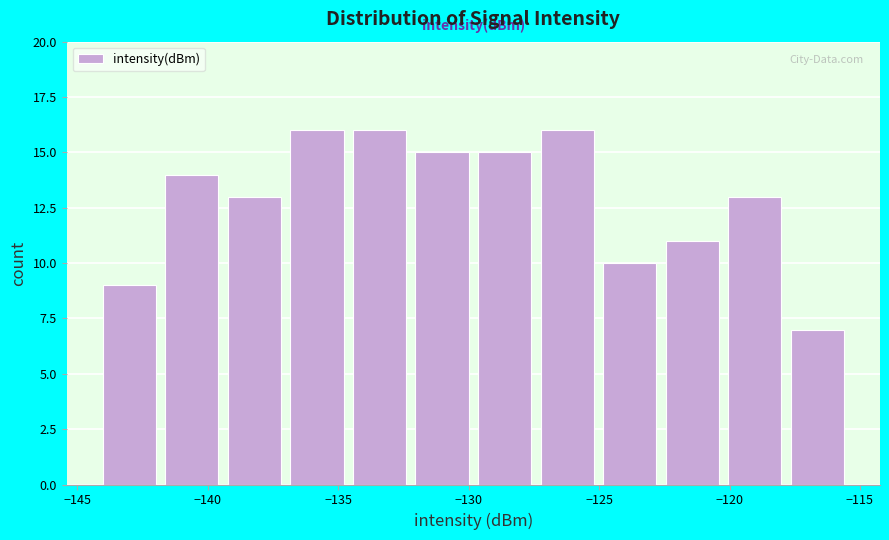

Reading left to right, list every bar in this chart as the range it spans on the x-axis followed by its height. Neither the bar edges nor the heights are printed on the chart, so give them approximately, as read against the axes.

-144.0 to -142.0: 9
-142.0 to -139.5: 14
-139.5 to -137.0: 13
-137.0 to -134.5: 16
-134.5 to -132.0: 16
-132.0 to -130.0: 15
-130.0 to -127.5: 15
-127.5 to -125.0: 16
-125.0 to -122.5: 10
-122.5 to -120.0: 11
-120.0 to -118.0: 13
-118.0 to -115.5: 7